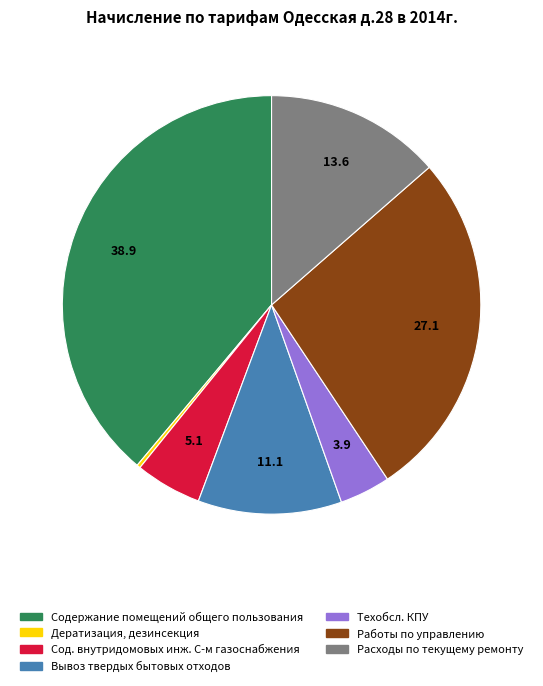

Which has a higher value, Техобсл. КПУ or Содержание помещений общего пользования?

Содержание помещений общего пользования